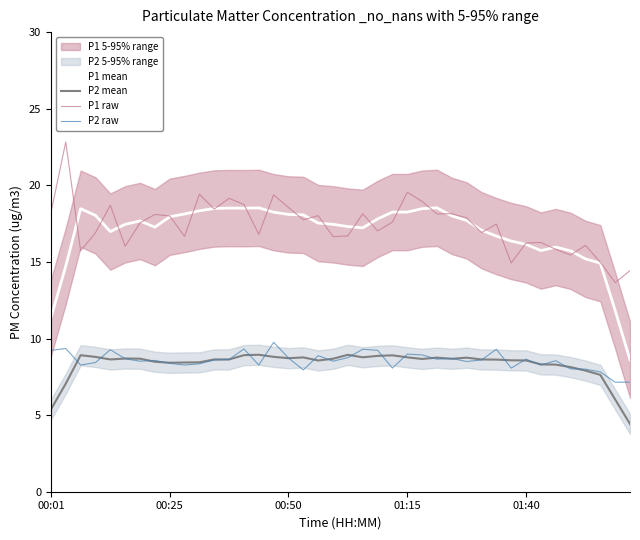

True or false: P2 raw and P1 mean cross at least once.

False